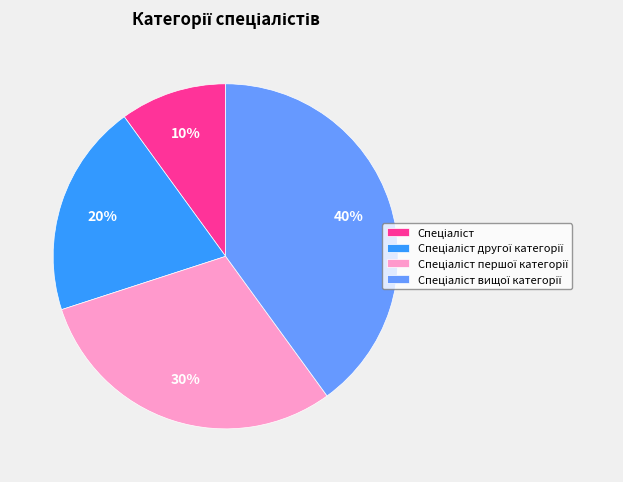

To the nearest percent, what is the difference between the largest and smallest slice percentages?

30%